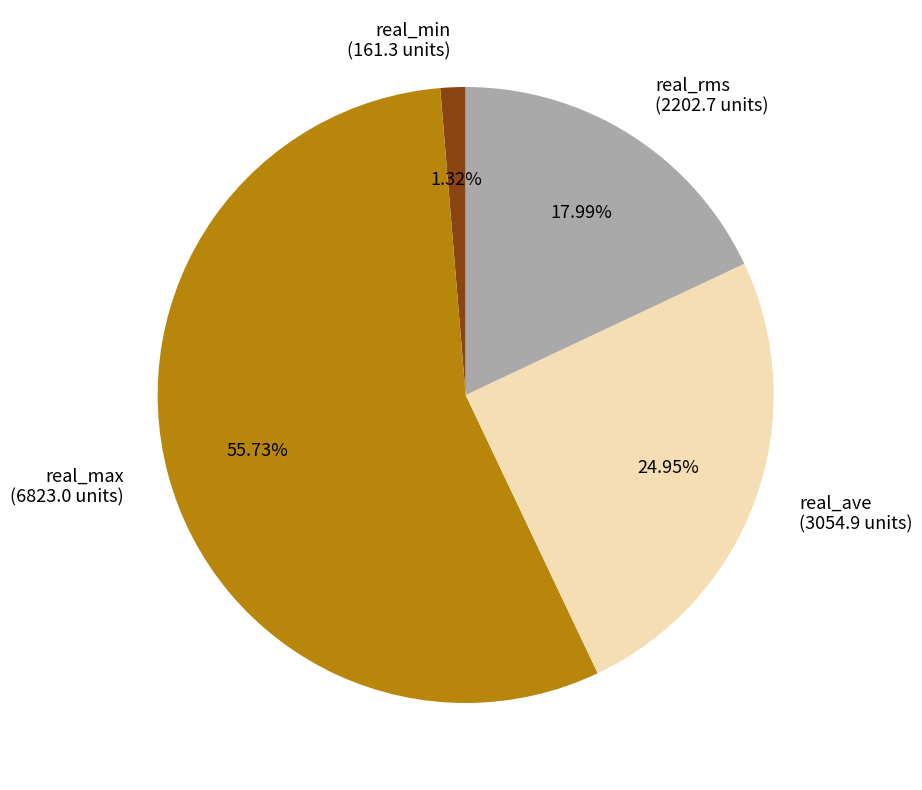

Which has a higher value, real_rms or real_ave?

real_ave